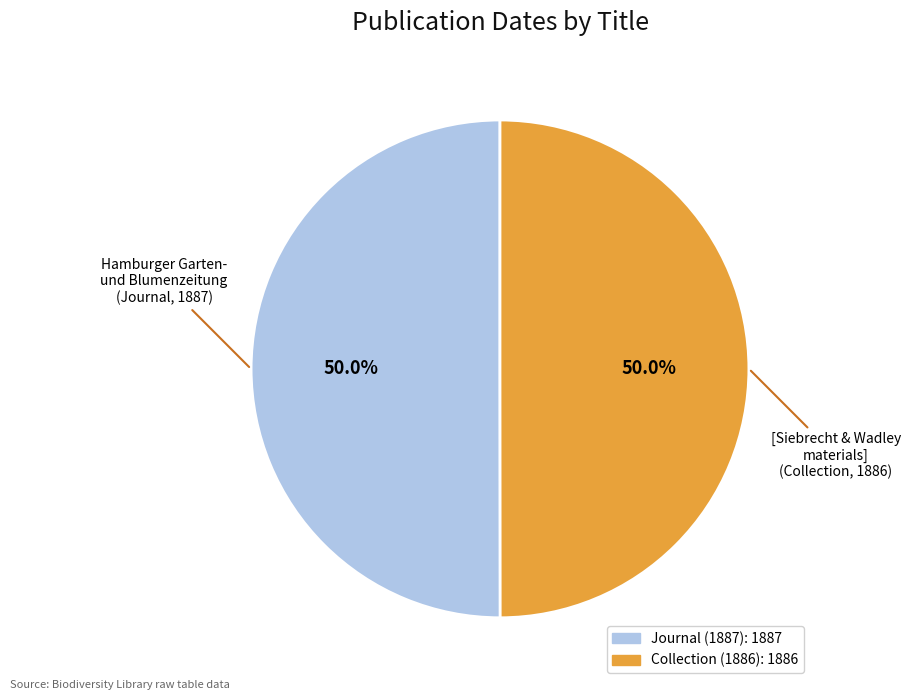

Which slice is the largest?

Hamburger Garten- und Blumenzeitung (Journal)